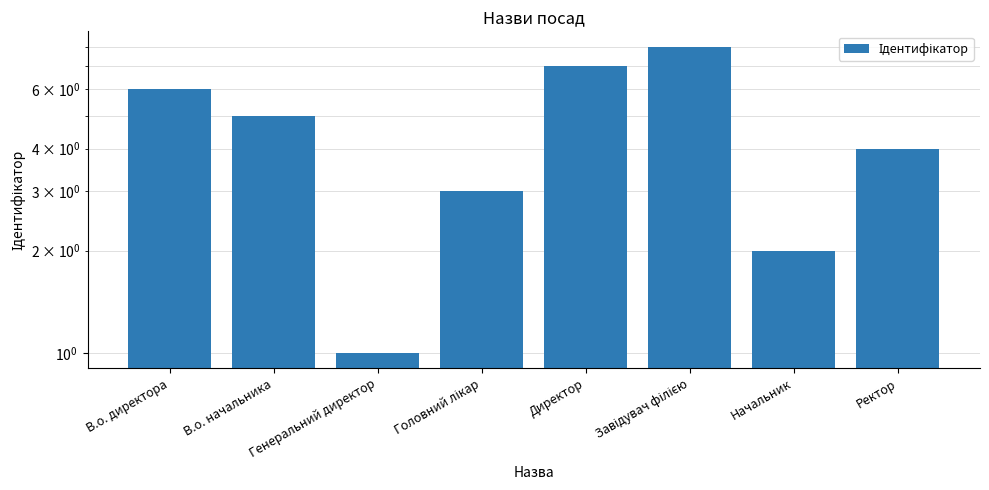

Is it true that the value at В.о. директора is 6?

True